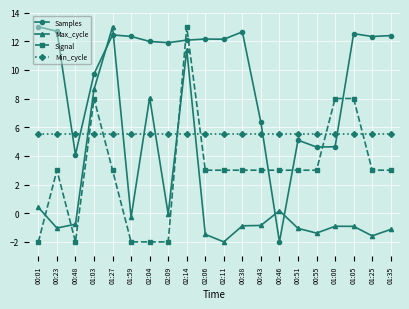

Count the number of categories in the chart.

20